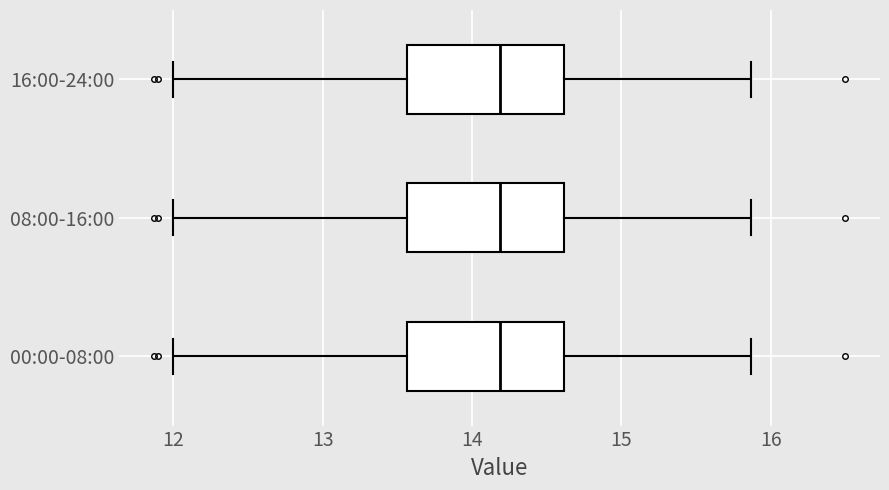

Reading bottom to top, transcribe this box plot: for each box, give where its median line is, the range the box spans, and where its two whiskers end, as read against the x-axis. The values are not printed on the chart, so give them approximately, as read against the axis.

00:00-08:00: median 14.2, box 13.6 to 14.6, whiskers 12.0 to 15.9
08:00-16:00: median 14.2, box 13.6 to 14.6, whiskers 12.0 to 15.9
16:00-24:00: median 14.2, box 13.6 to 14.6, whiskers 12.0 to 15.9